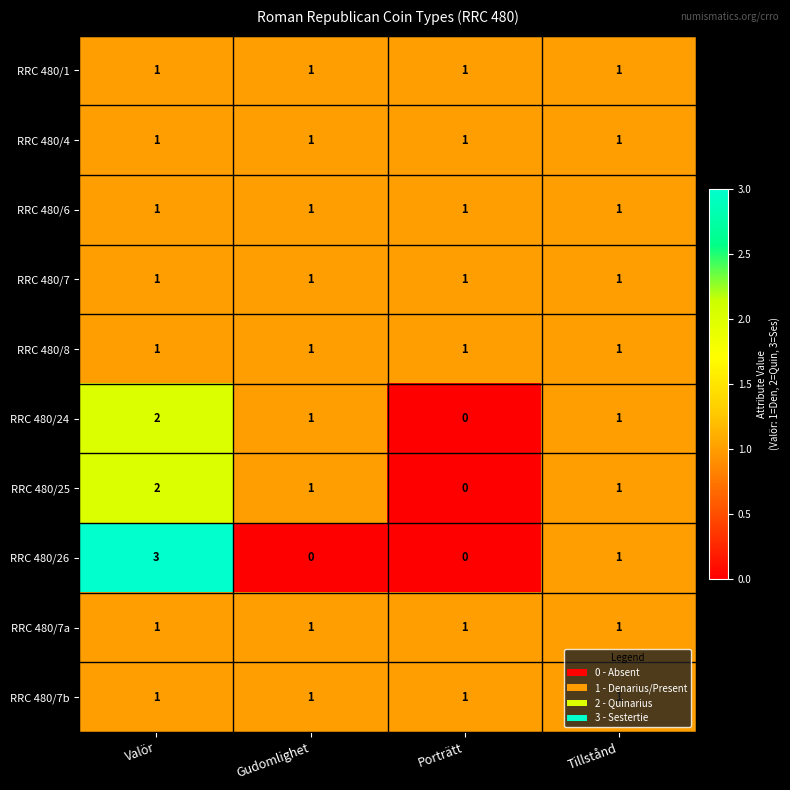

Which series changed the most between Gudomlighet and Tillstånd?

RRC 480/26